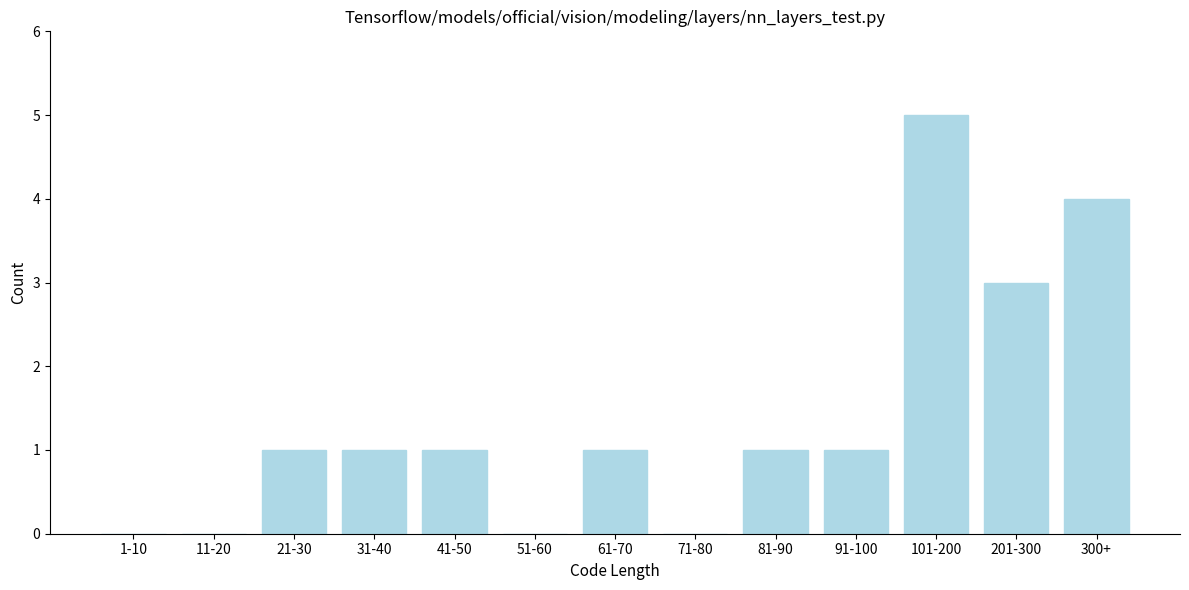

Reading right to left, list all the values displayed in this chart.

300+=4	201-300=3	101-200=5	91-100=1	81-90=1	71-80=0	61-70=1	51-60=0	41-50=1	31-40=1	21-30=1	11-20=0	1-10=0